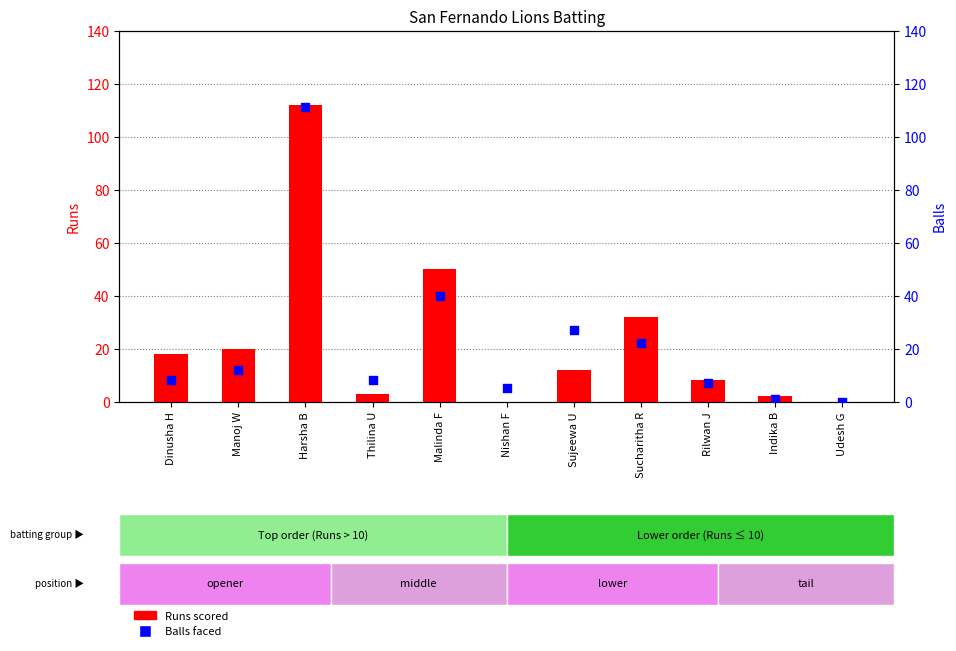

Which series has the widest spread of Y values?

Runs